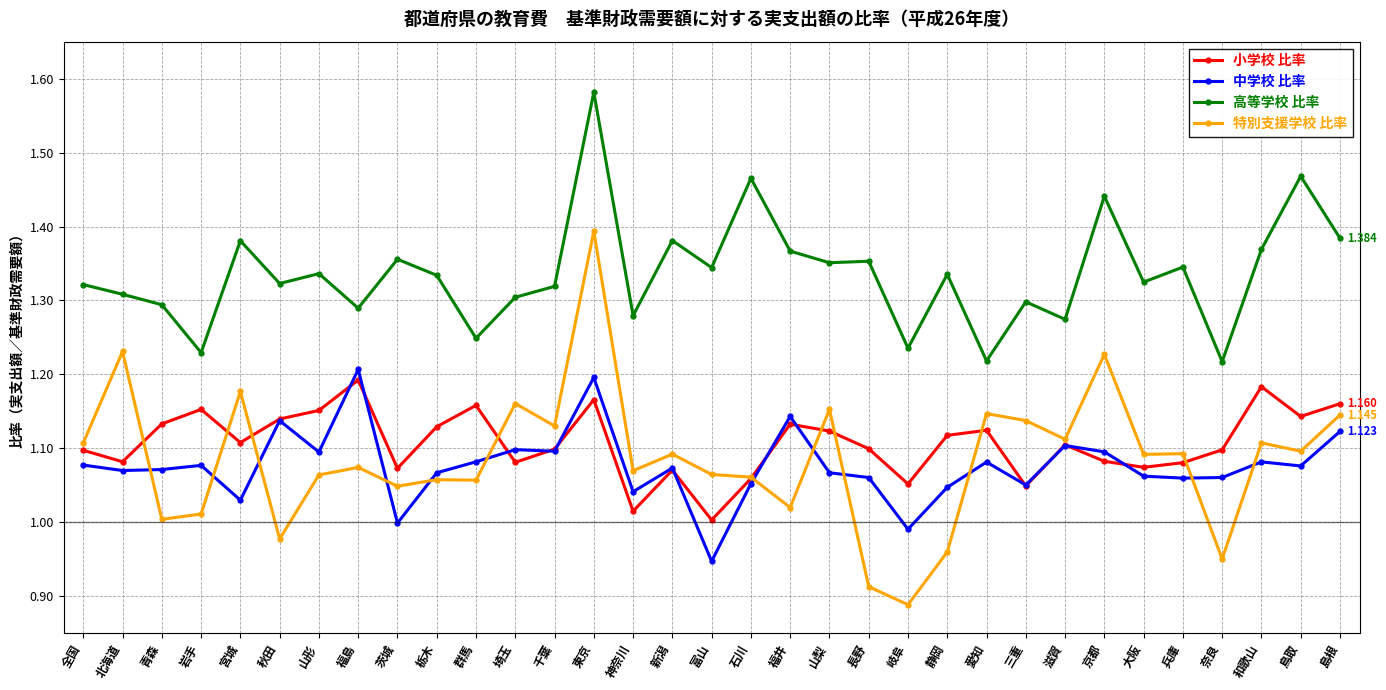

How many lines are shown in the chart?

4